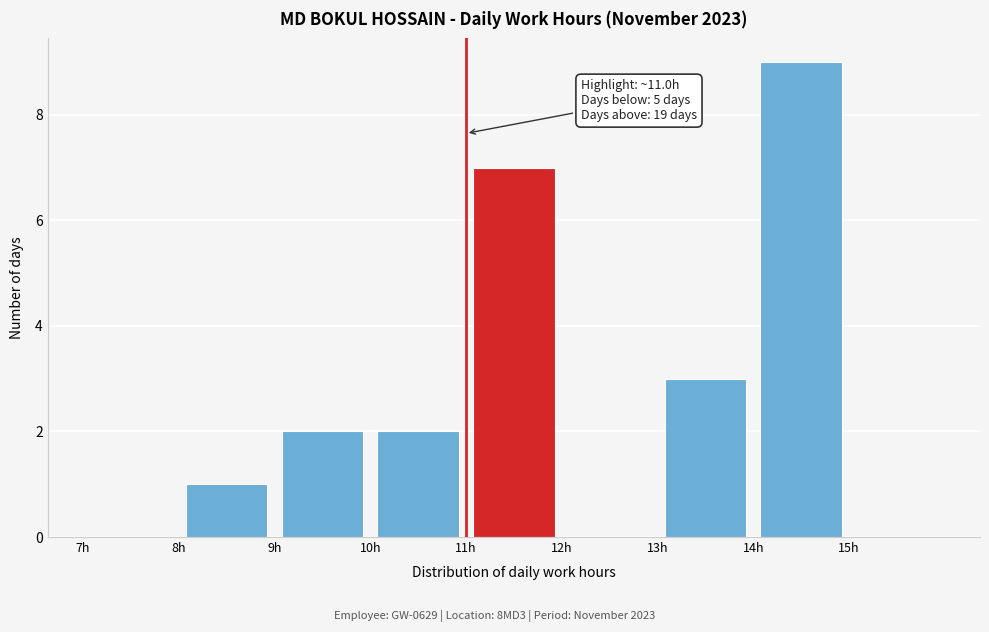

Over which range of the x-axis is the bar tallest?

14 to 15